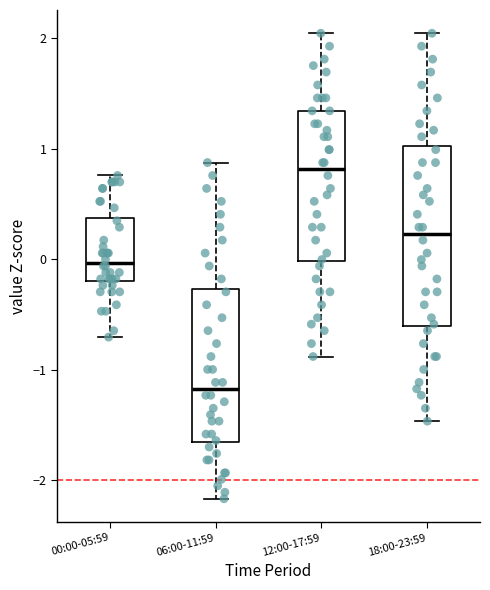

Comparing the boxes themselves (not the whiskers), which one is the tallest?

18:00-23:59